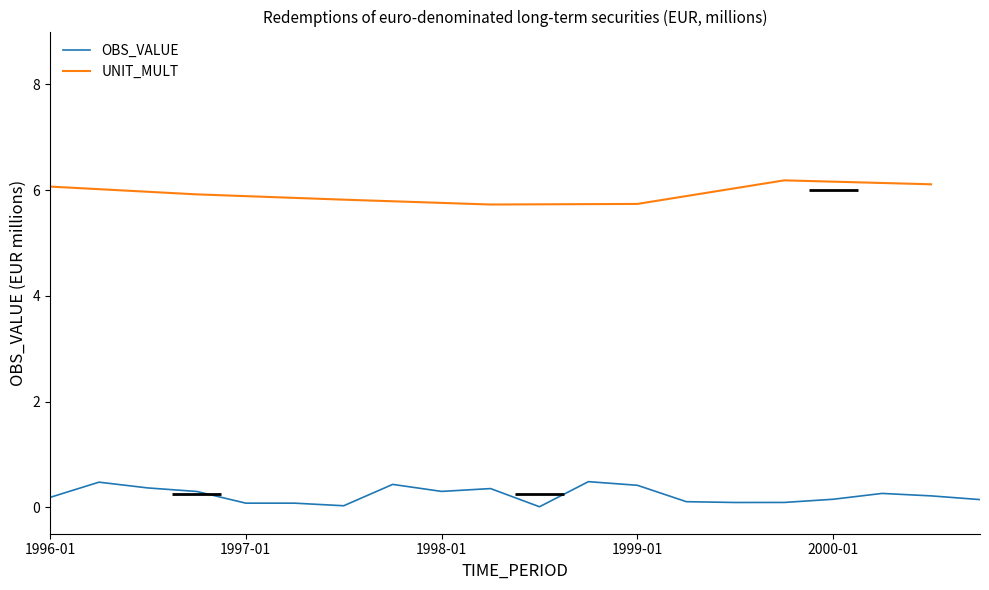

Does the chart have visible grid lines?

No